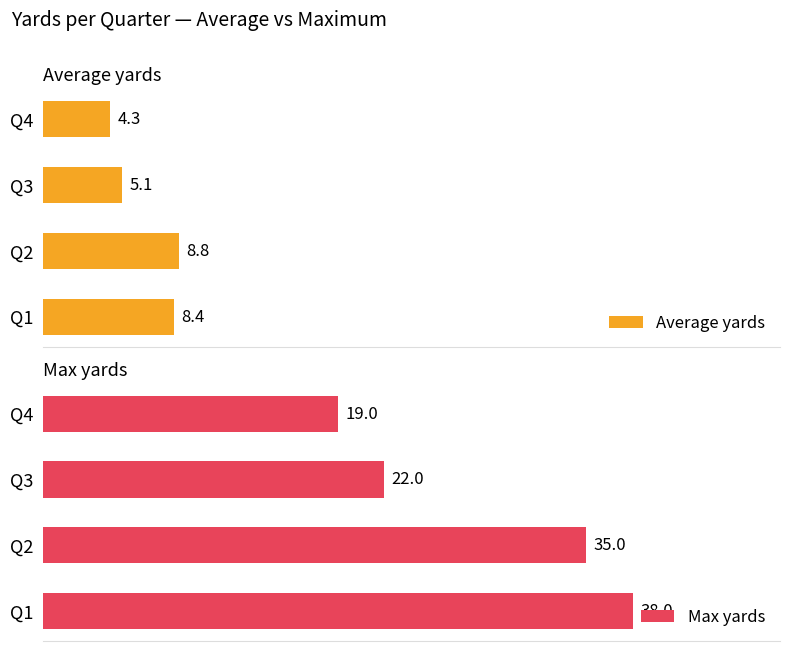

Rank the categories by Average yards value from lowest to highest.

Q4, Q3, Q1, Q2